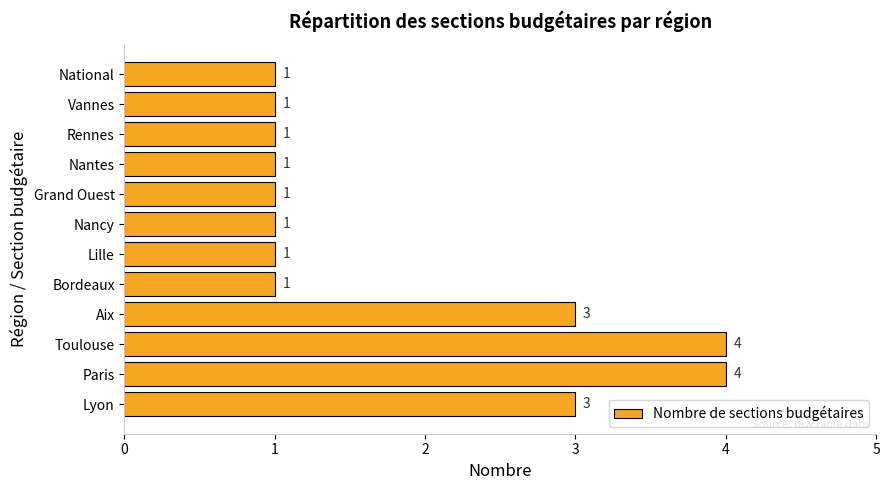

Which has a higher value, Vannes or Aix?

Aix